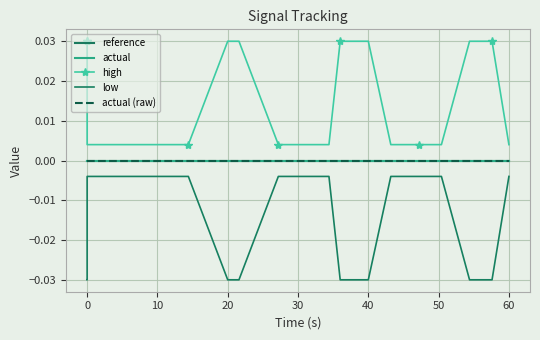

True or false: low and actual cross at least once.

False